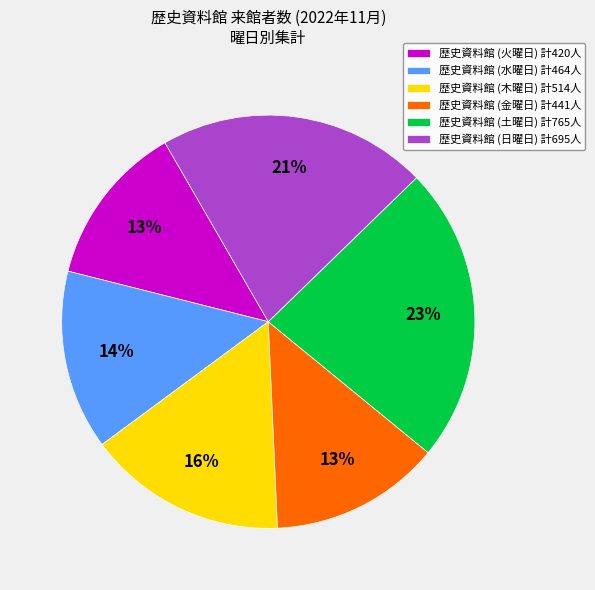

To the nearest percent, what is the difference between the largest and smallest slice percentages?

10%